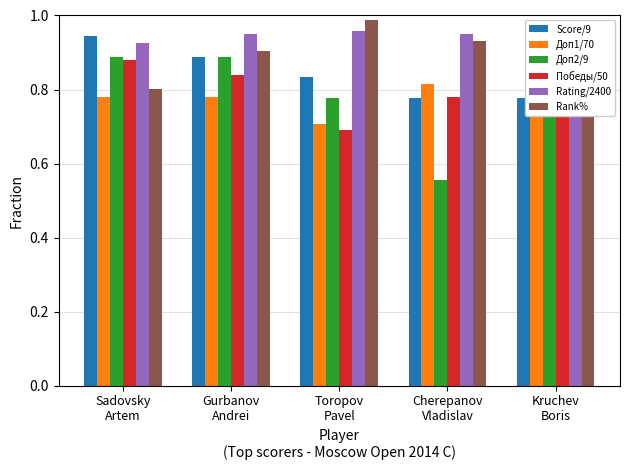

Which series has the largest total across all categories?

Rating/2400